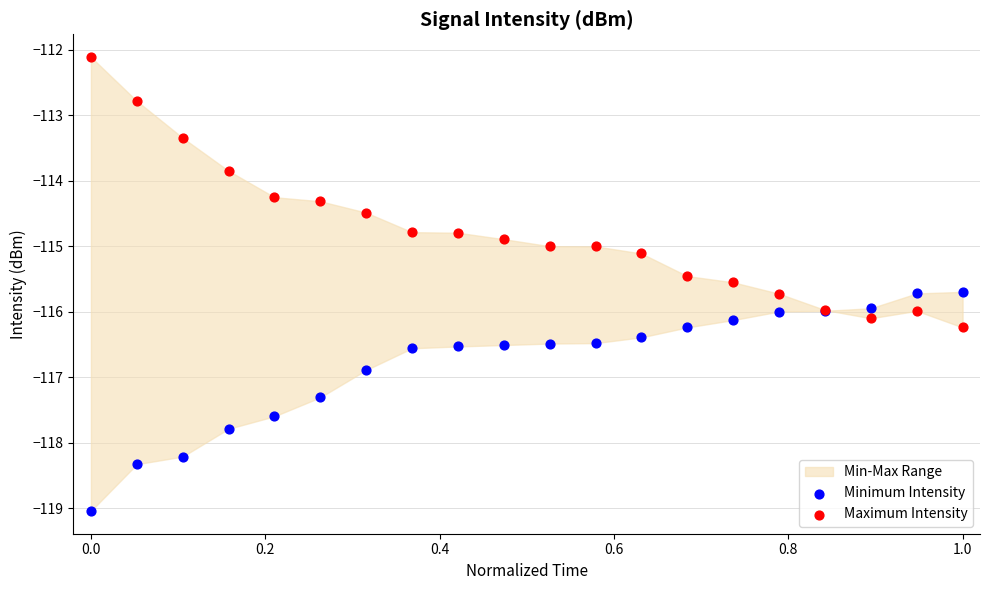

Which series has the largest Y range (max minus min)?

Maximum Intensity